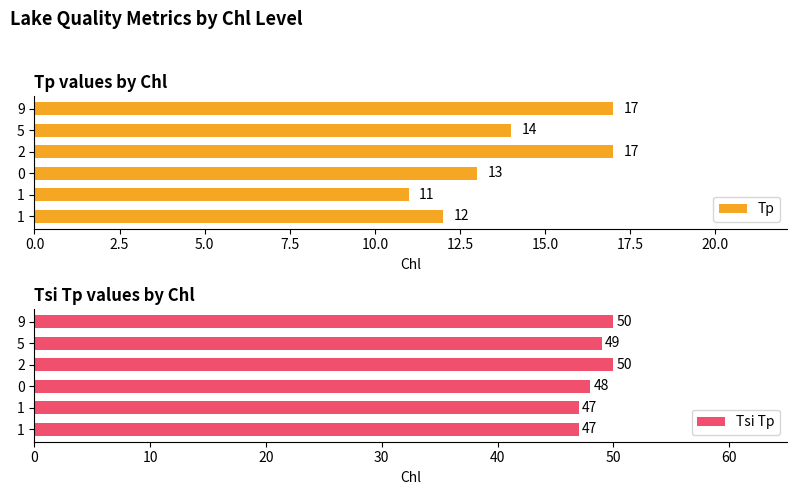

How many data points in Tp are less than 14?

3